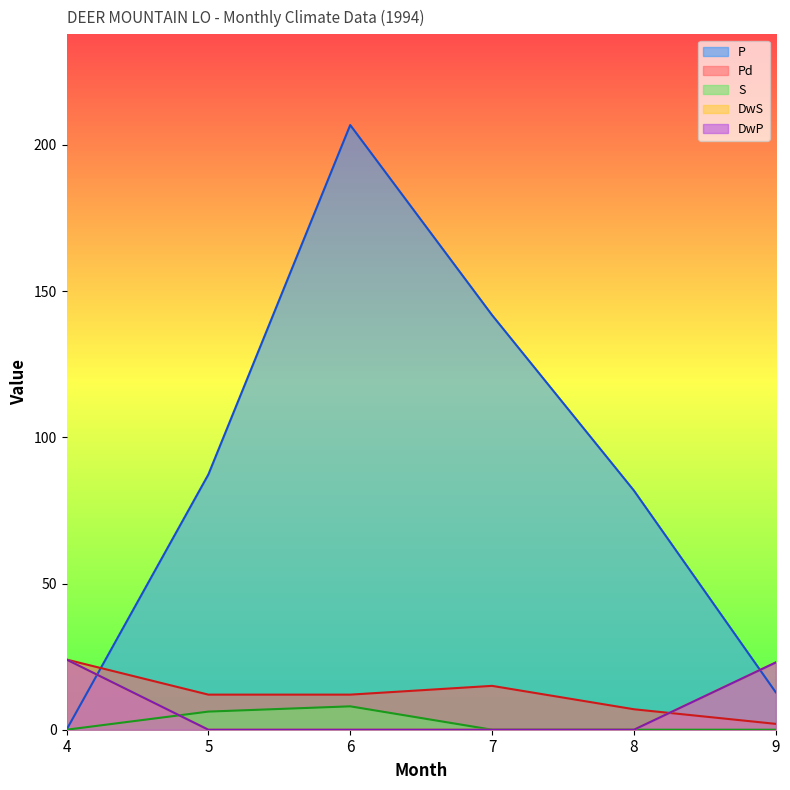

How many values in the P series exceed 87?

3